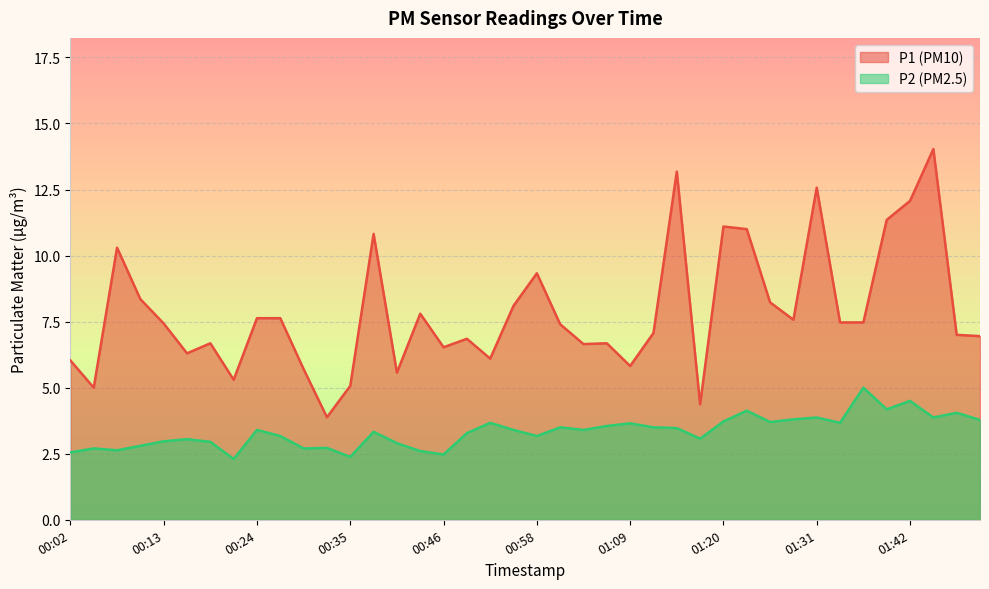

What is the label of the 39th point from the right?

00:05